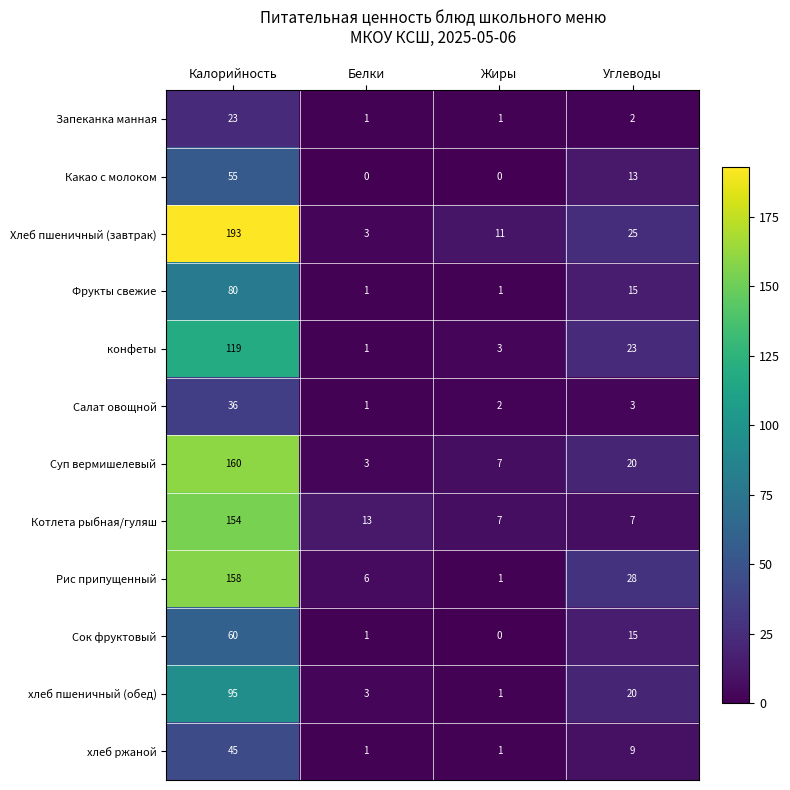

What is the greatest value displayed?

193